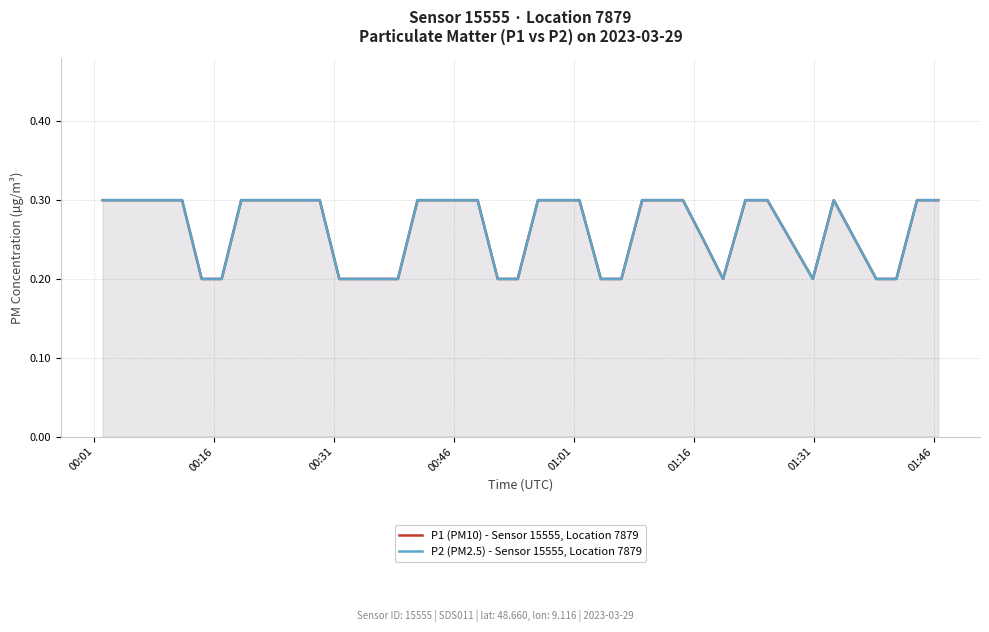

The value of P2 (PM2.5) - Sensor 15555, Location 7879 at 00:46 is 0.1. True or false?

False